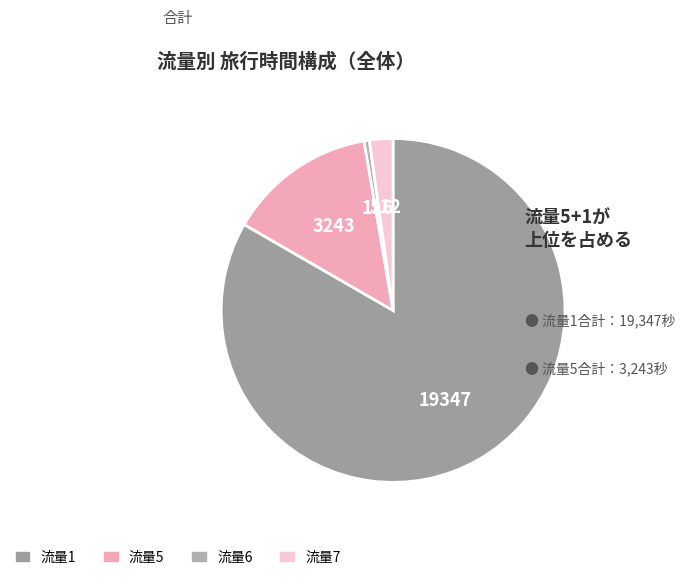

How many slices are in this pie chart?

4